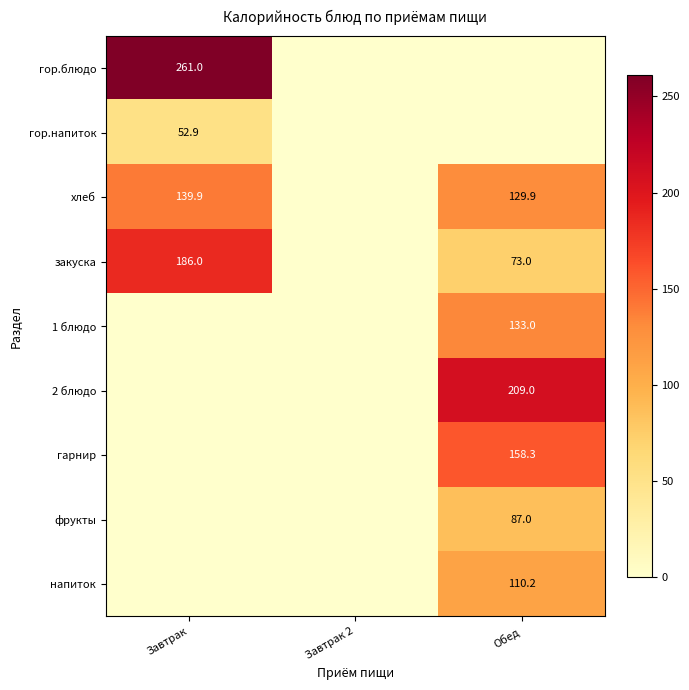

What is the maximum value shown in the chart?

261.0